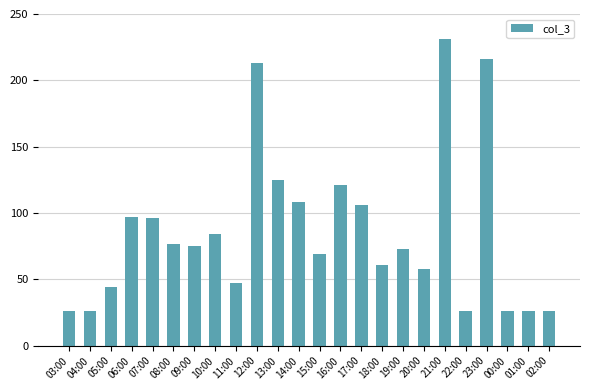

What is the sum of the values at 16:00 and 07:00?

217